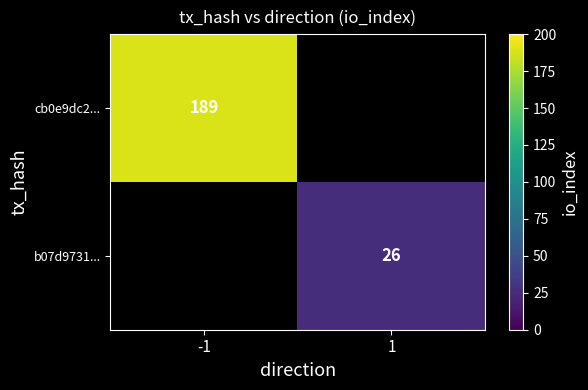

Is it true that b07d9731... equals 18 at 1?

False